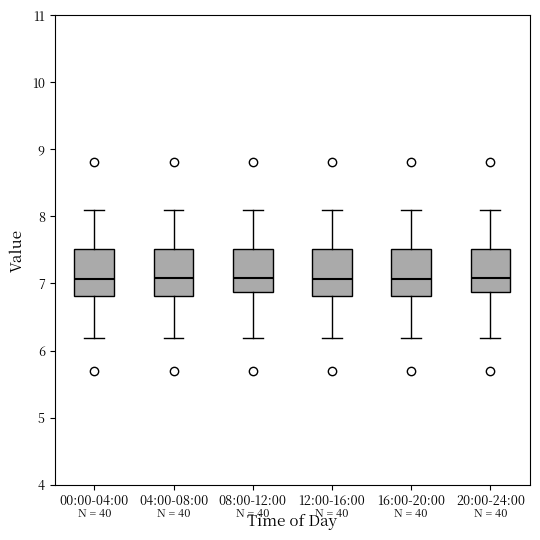

Reading left to right, transcribe this box plot: for each box, give where its median line is, the range the box spans, and where its two whiskers end, as read against the y-axis. The values are not printed on the chart, so give them approximately, as read against the axis.

00:00-04:00: median 7.1, box 6.8 to 7.5, whiskers 6.2 to 8.1
04:00-08:00: median 7.1, box 6.8 to 7.5, whiskers 6.2 to 8.1
08:00-12:00: median 7.1, box 6.9 to 7.5, whiskers 6.2 to 8.1
12:00-16:00: median 7.1, box 6.8 to 7.5, whiskers 6.2 to 8.1
16:00-20:00: median 7.1, box 6.8 to 7.5, whiskers 6.2 to 8.1
20:00-24:00: median 7.1, box 6.9 to 7.5, whiskers 6.2 to 8.1